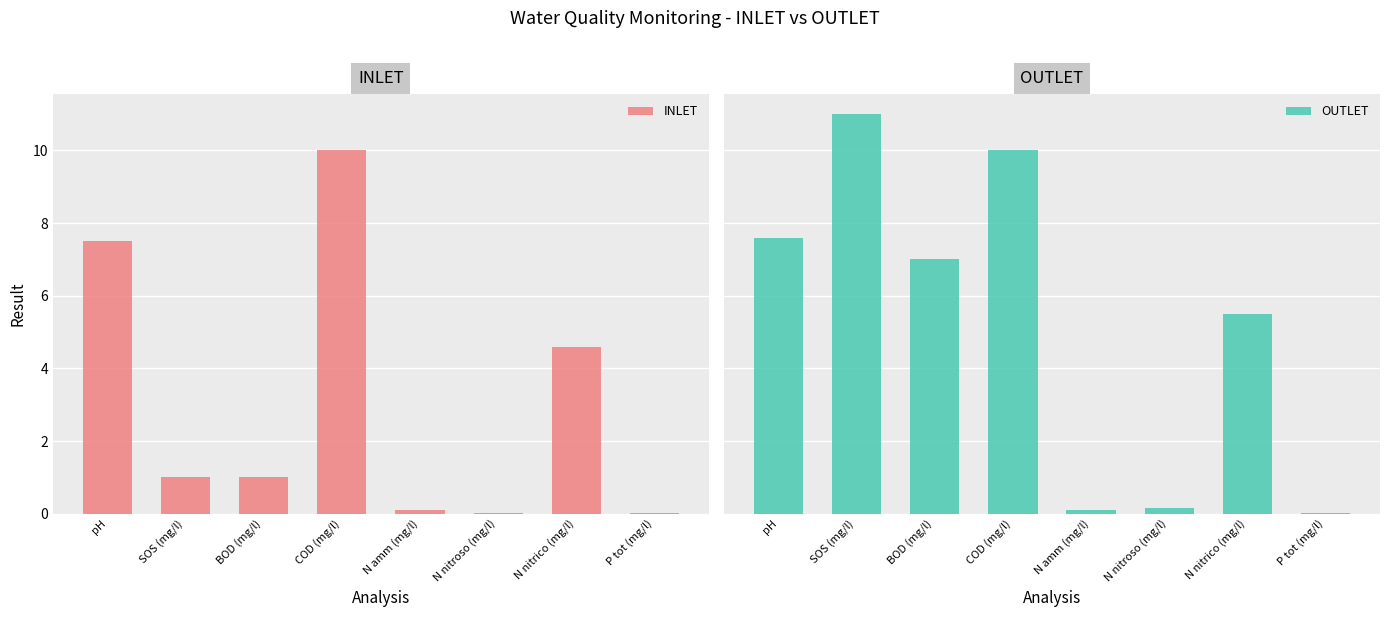

At which label does INLET first exceed 1?

pH